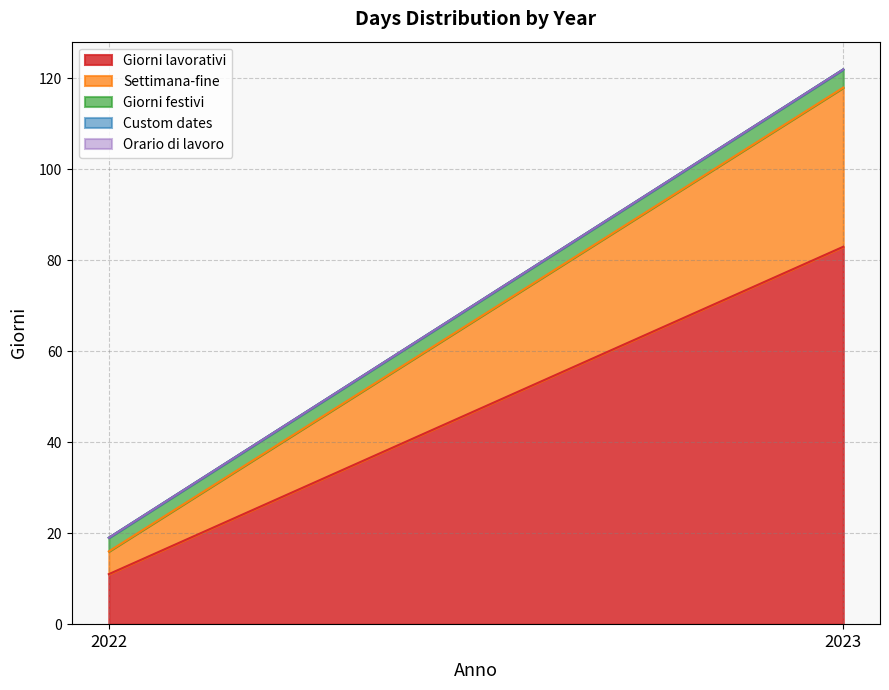

At how many categories does at least one series exceed 73?

1